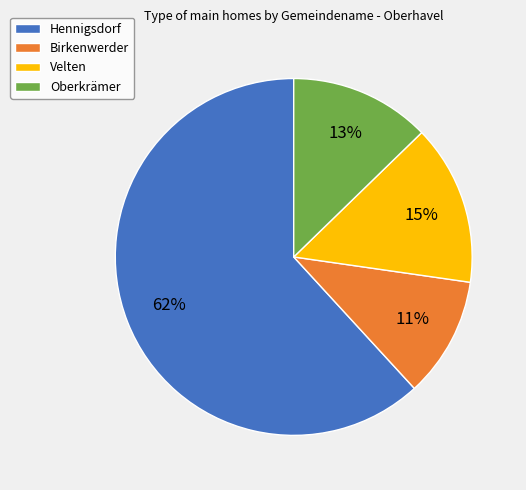

Combined, do Velten and Birkenwerder account for over 50%?

No